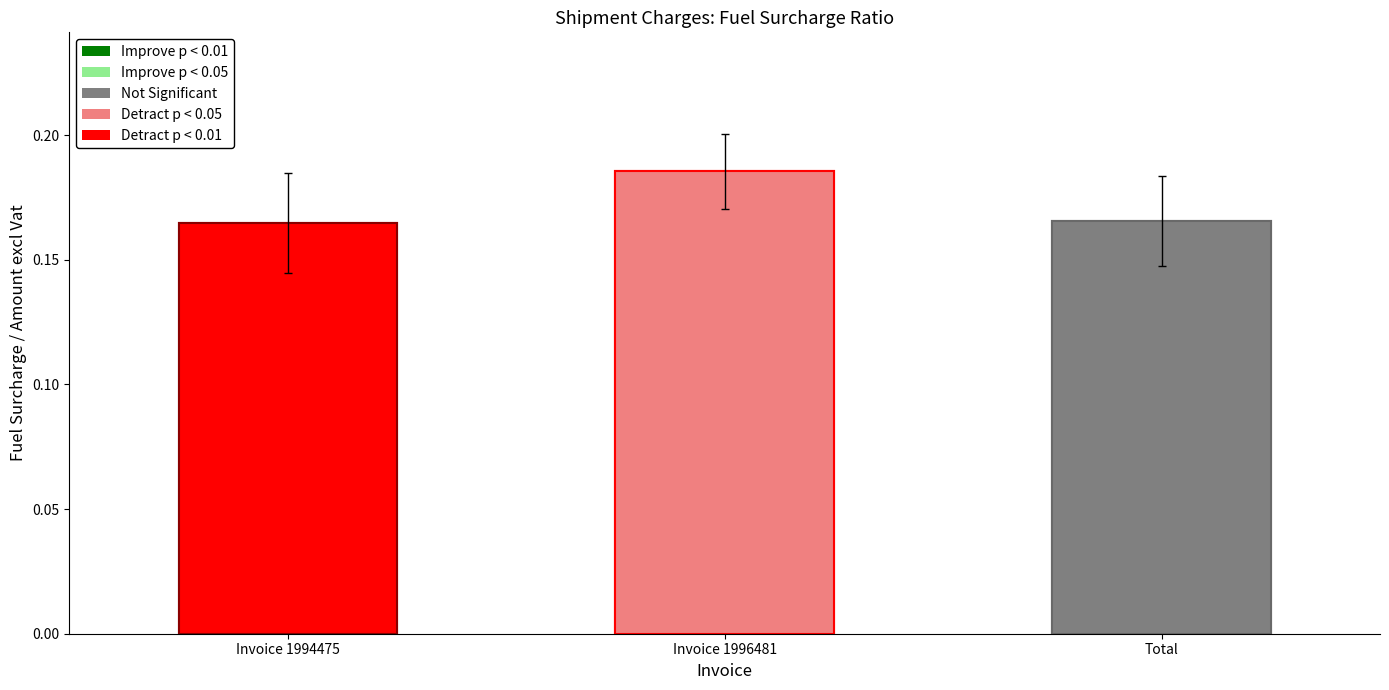

What is the label of the 1st bar from the left?

Invoice 1994475